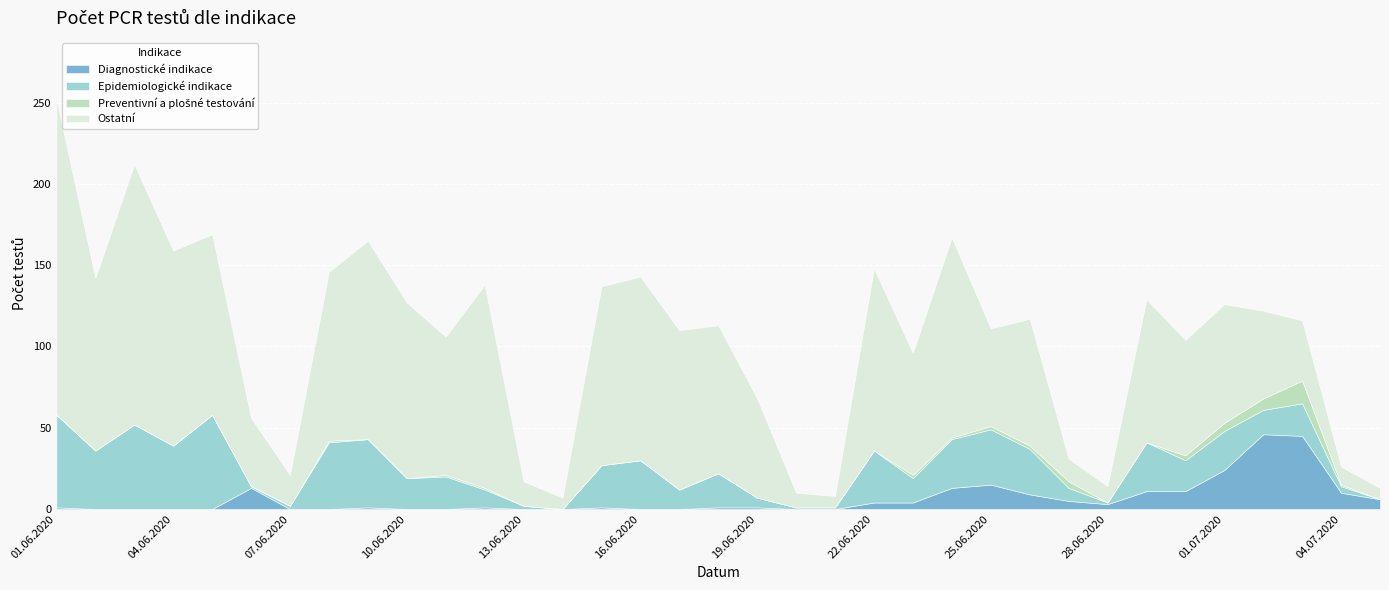

Which has a higher value, 04.07.2020 or 10.06.2020?

04.07.2020